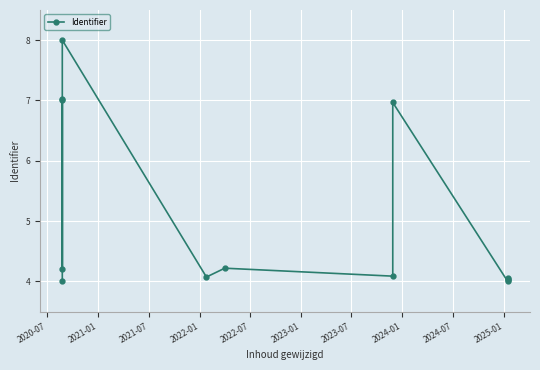

The value at 2023-01 is 2.4. True or false?

False